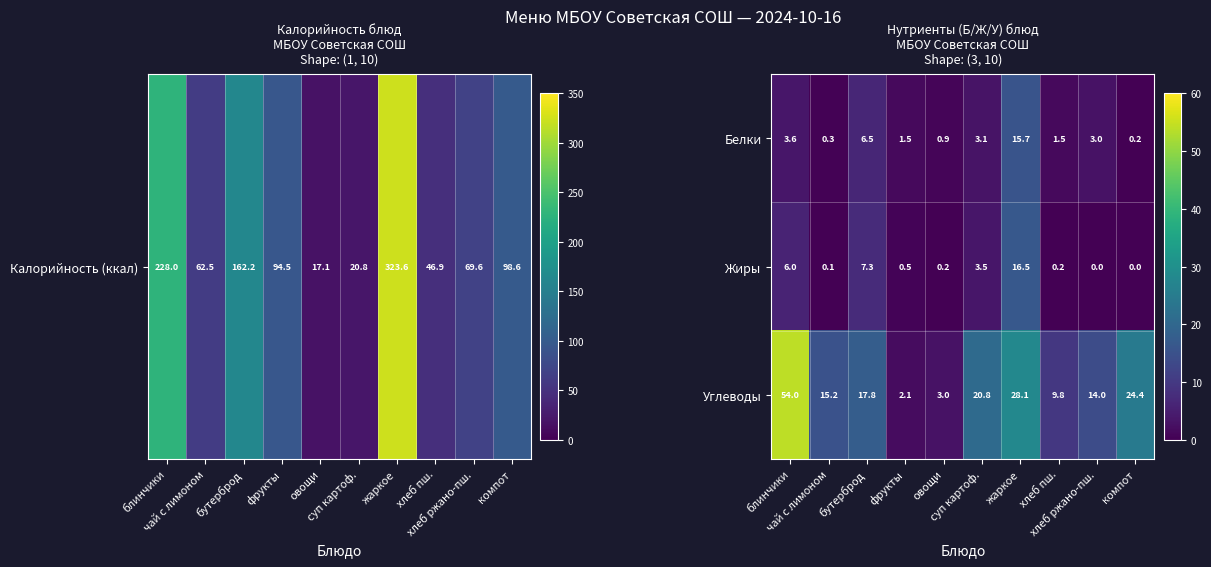

Which series has the largest total across all categories?

Углеводы